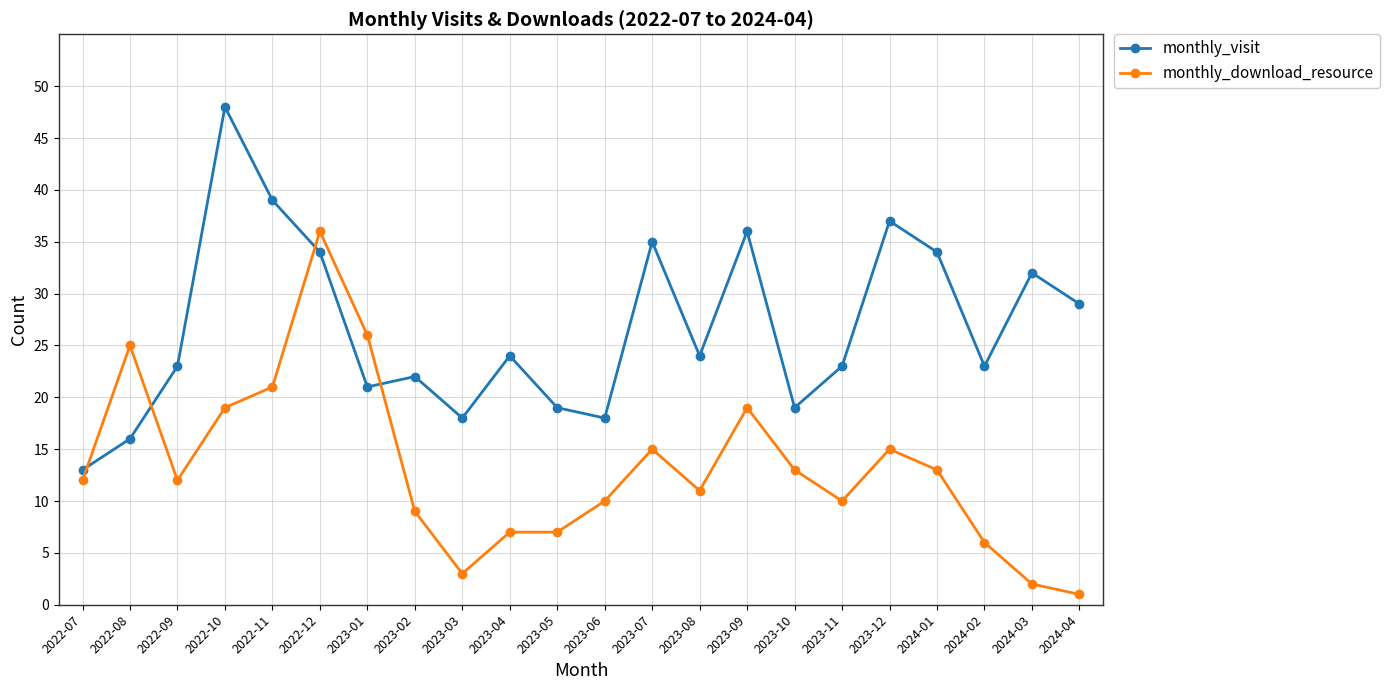

Between 2022-07 and 2023-11, which series saw the biggest shift?

monthly_visit